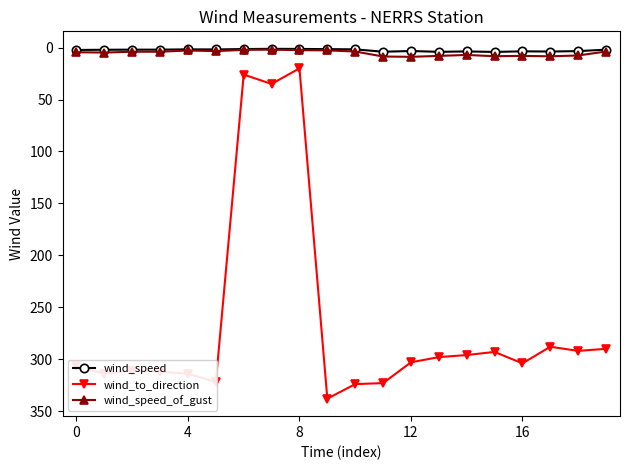

What is the maximum value shown in the chart?

338.0